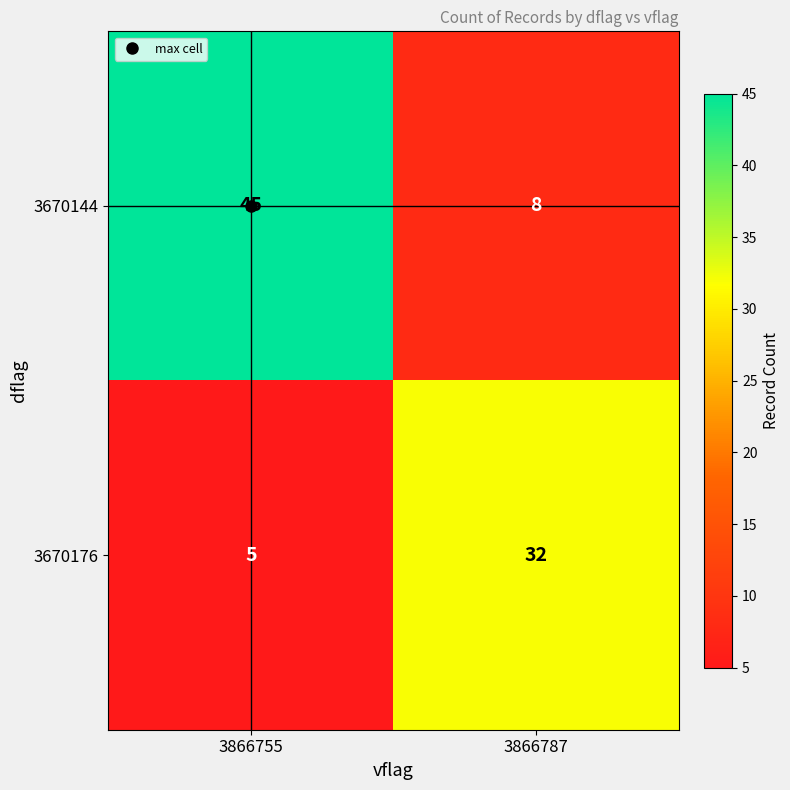

Which series has the widest spread of values?

3670144